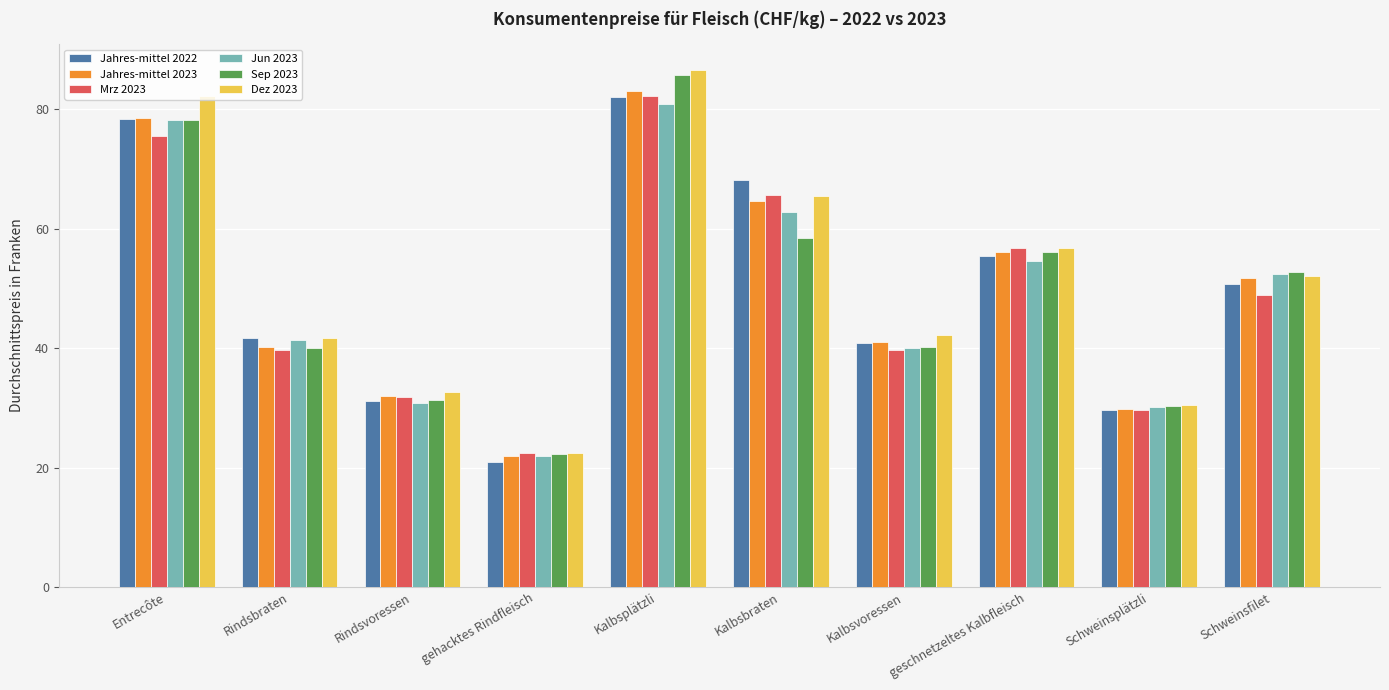

At which category does the chart reach its minimum across all series?

gehacktes Rindfleisch